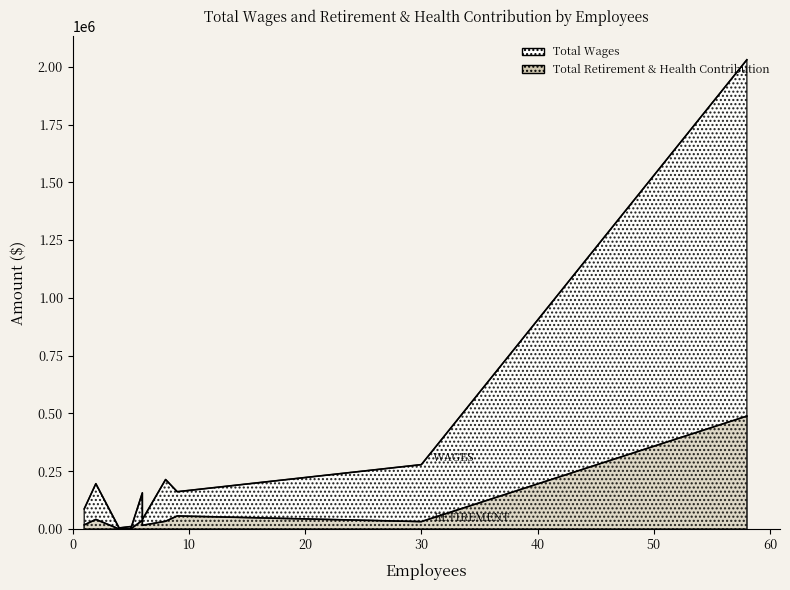

Which series changed the most between 1 and 5?

Total Wages